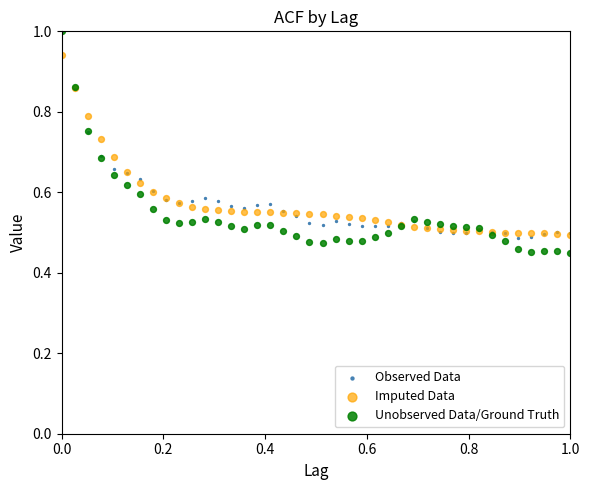

What are all the series names shown in the legend?

Observed Data, Imputed Data, Unobserved Data/Ground Truth